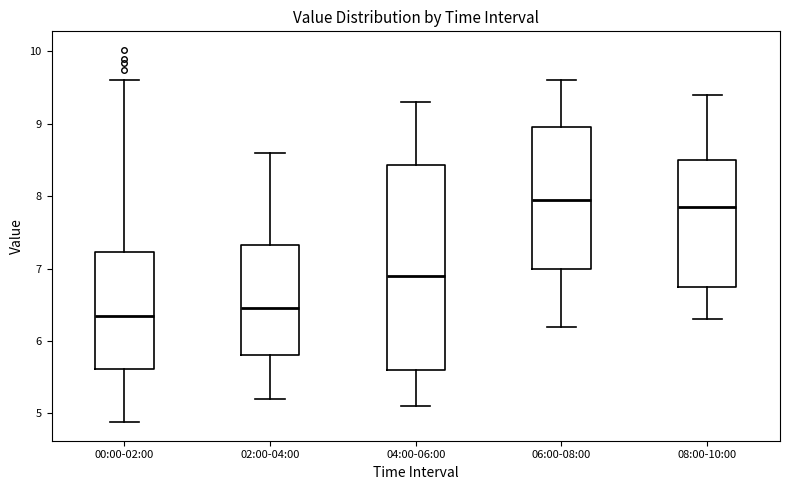

Reading left to right, transcribe this box plot: for each box, give where its median line is, the range the box spans, and where its two whiskers end, as read against the y-axis. The values are not printed on the chart, so give them approximately, as read against the axis.

00:00-02:00: median 6.4, box 5.6 to 7.2, whiskers 4.9 to 9.6
02:00-04:00: median 6.5, box 5.8 to 7.3, whiskers 5.2 to 8.6
04:00-06:00: median 6.9, box 5.6 to 8.4, whiskers 5.1 to 9.3
06:00-08:00: median 8.0, box 7.0 to 9.0, whiskers 6.2 to 9.6
08:00-10:00: median 7.9, box 6.8 to 8.5, whiskers 6.3 to 9.4